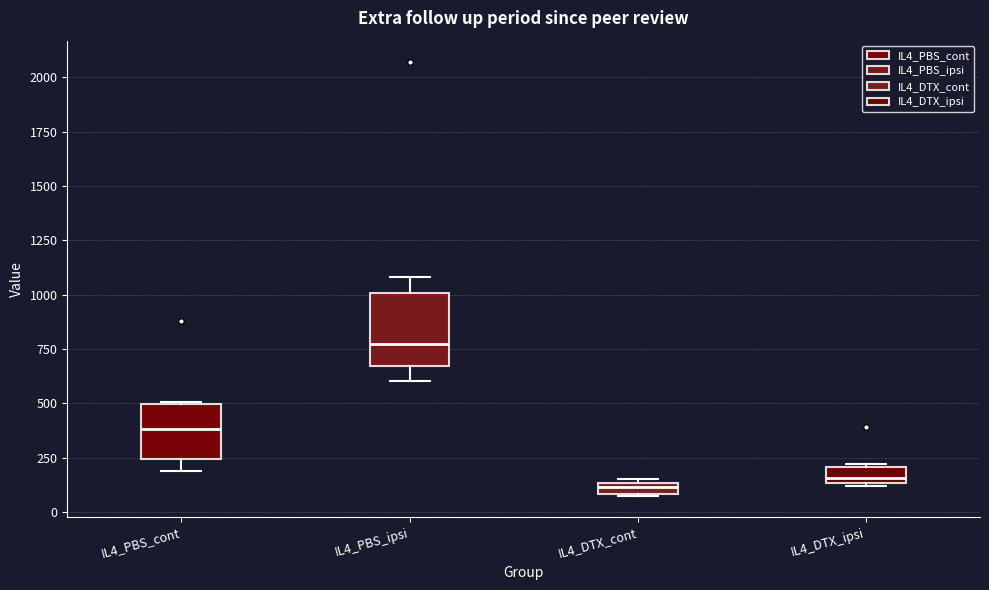

Where is the lower edge of the box for IL4_DTX_ipsi on the y-axis? The values are not printed on the chart, so give them approximately, as read against the axis.

150